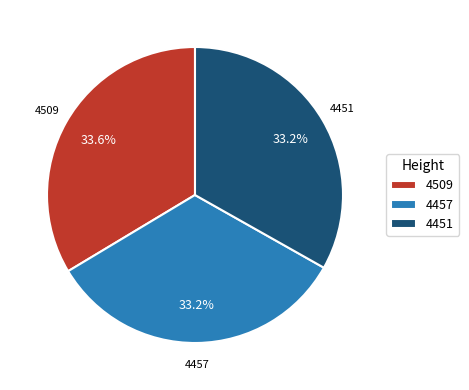

Combined, do 4457 and 4509 account for over 50%?

Yes